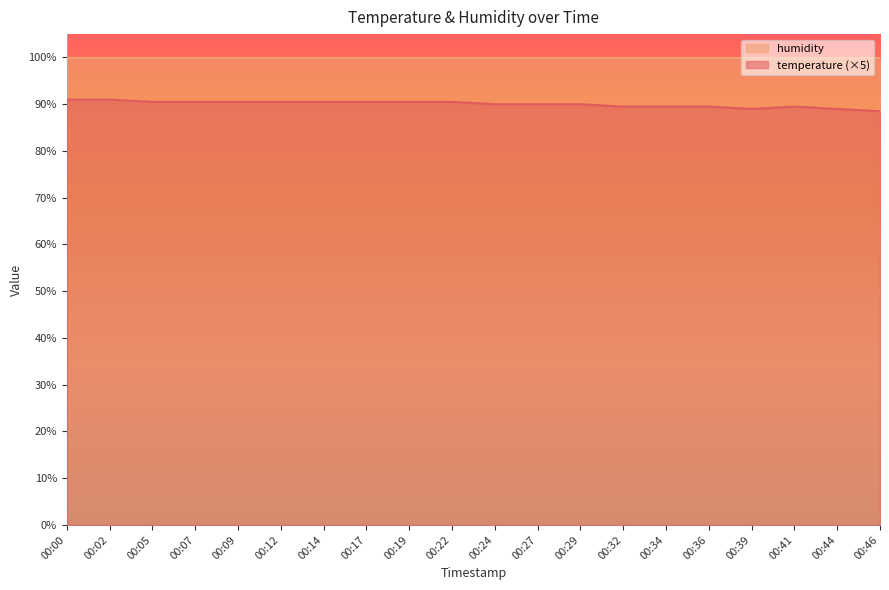

Rank the categories by value from highest to lowest.

00:00, 00:02, 00:05, 00:07, 00:09, 00:12, 00:14, 00:17, 00:19, 00:22, 00:24, 00:27, 00:29, 00:32, 00:34, 00:36, 00:41, 00:39, 00:44, 00:46